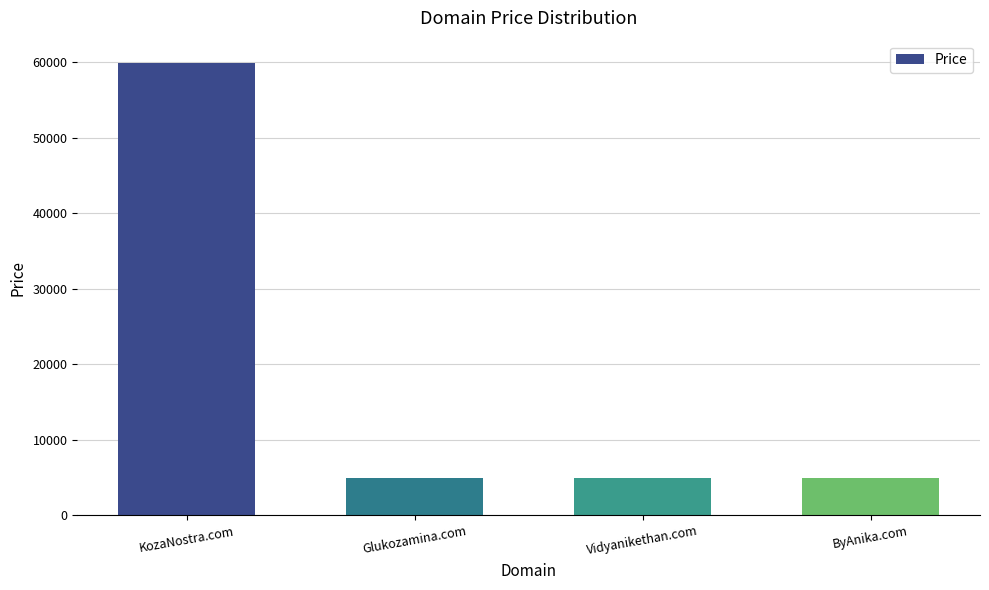

What is the sum of all values?

74552